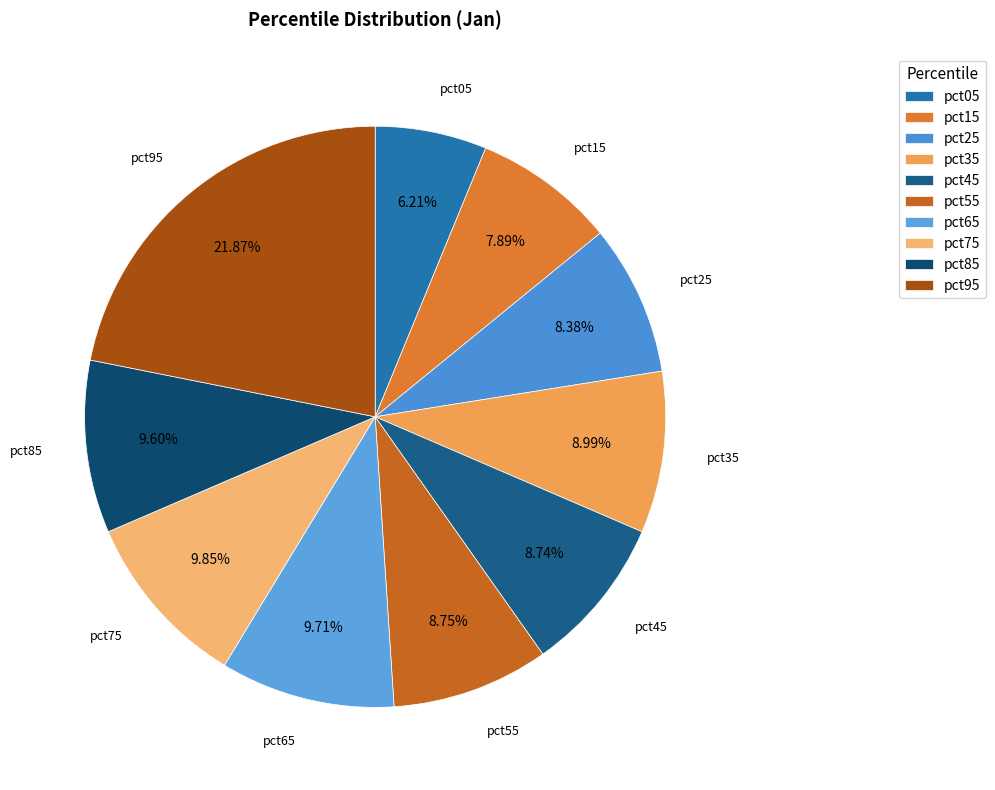

What is the largest slice in the pie chart?

pct95